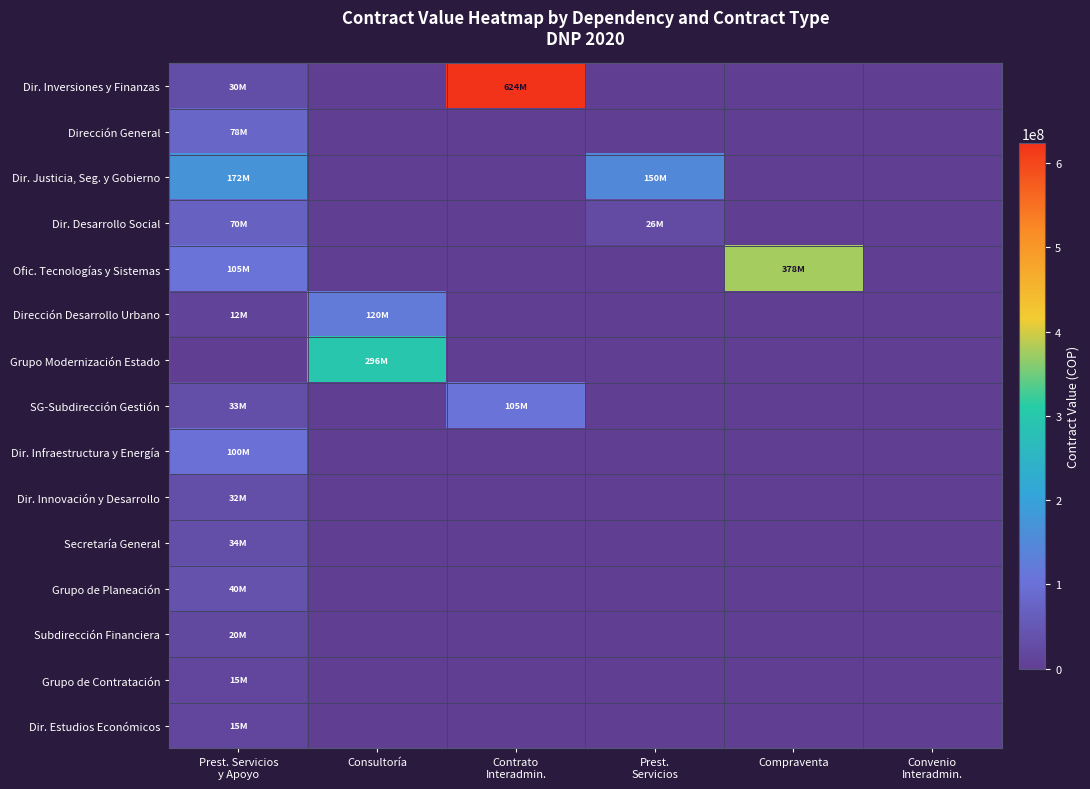

Which series has the largest total across all categories?

Dir. Inversiones y Finanzas